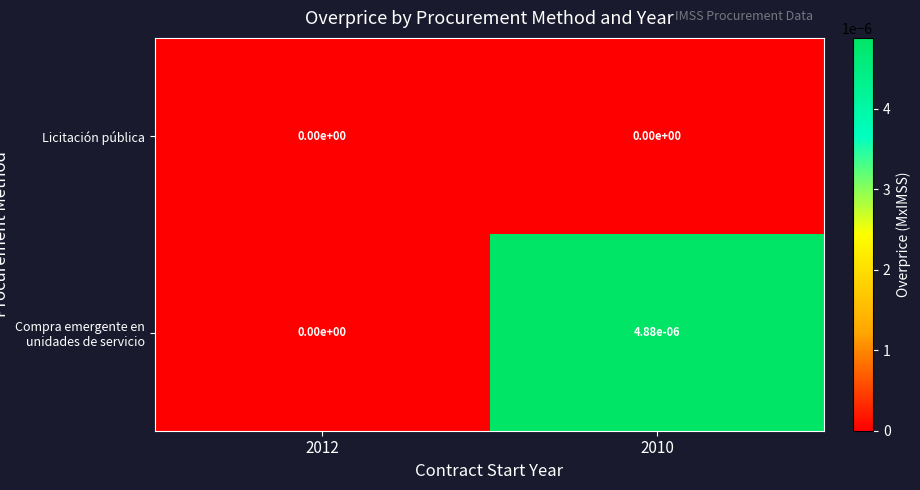

True or false: Licitación pública has a value of 0.0 at 2010.

True